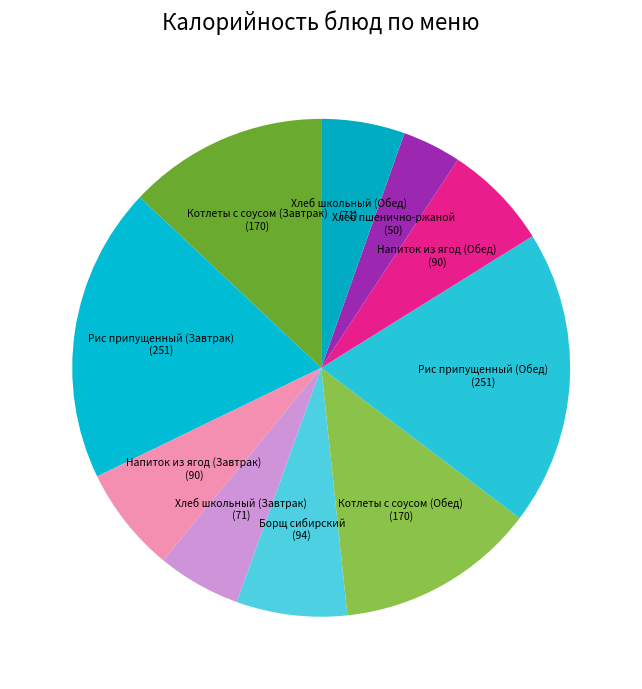

The Напиток из ягод (Обед) slice represents 7% of the pie. True or false?

True